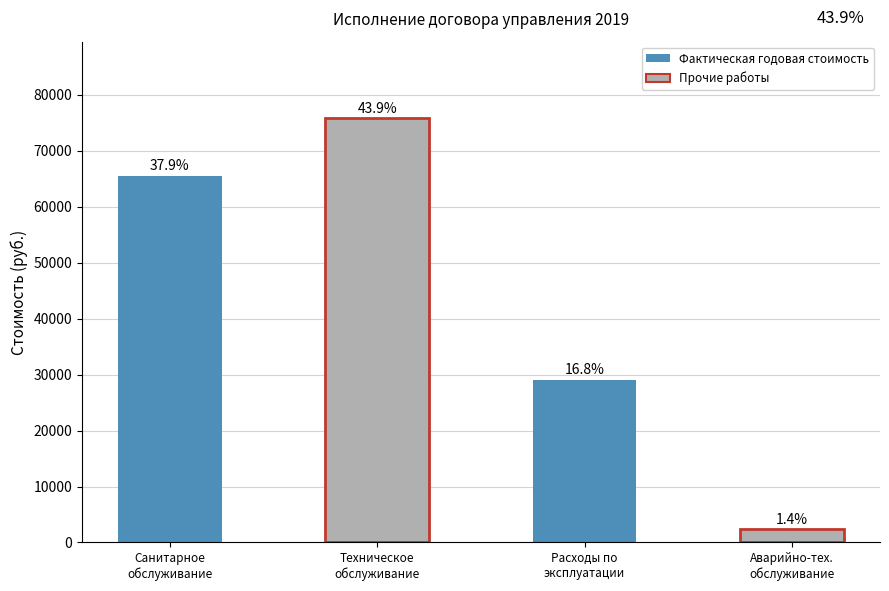

What is the value of the 4th bar from the left?

2341.2